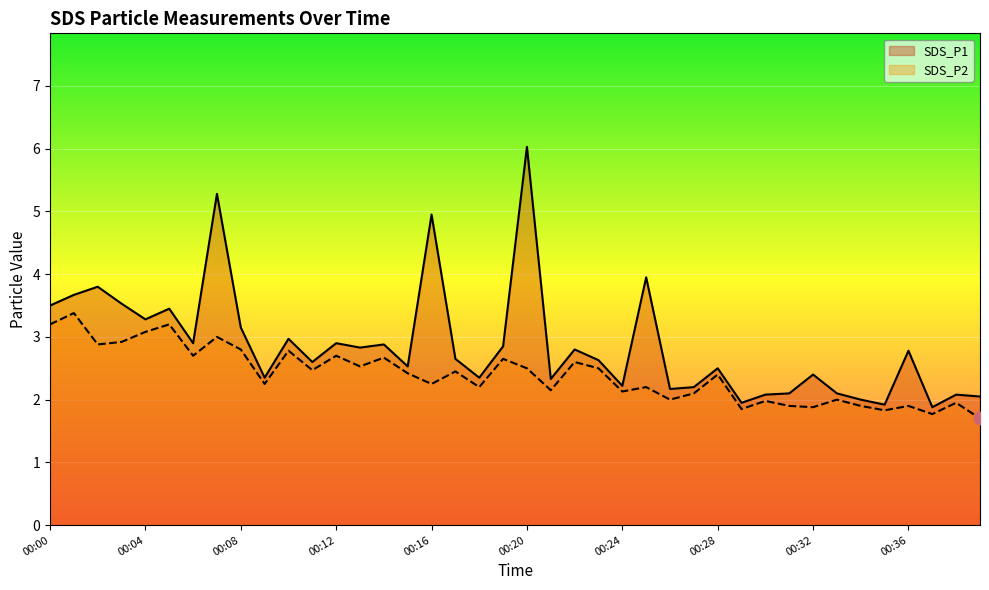

What is the total value across all series at 00:26?

4.2